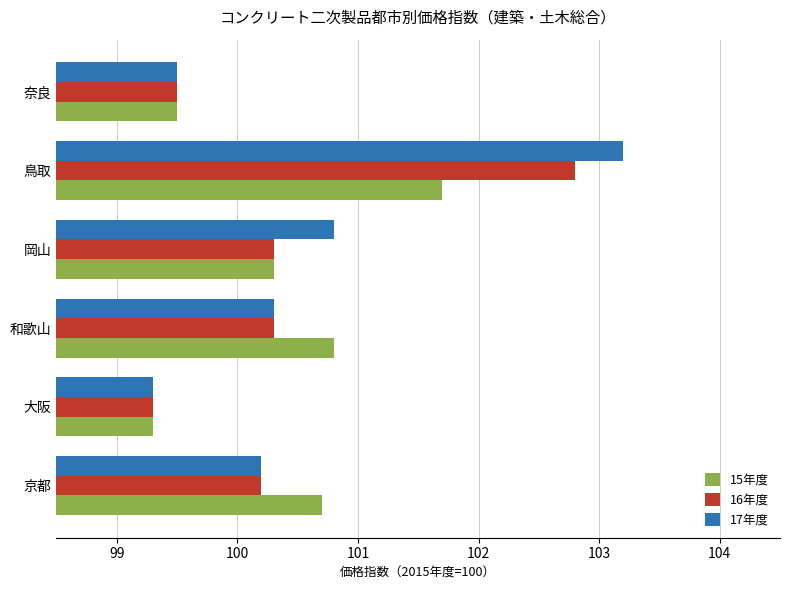

Between 岡山 and 鳥取, which series saw the biggest shift?

16年度